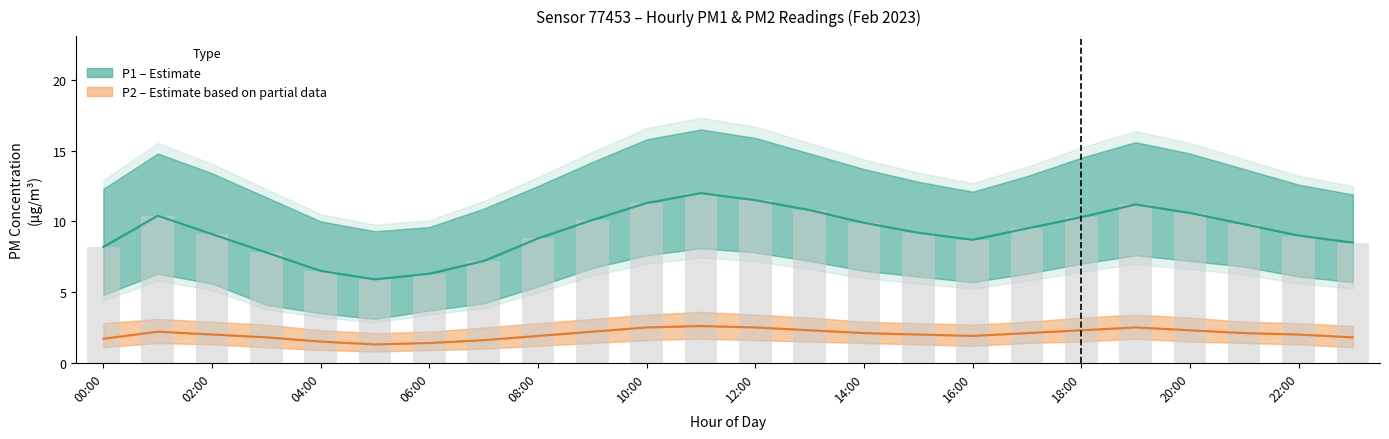

Which series has the largest range (max minus min)?

P1